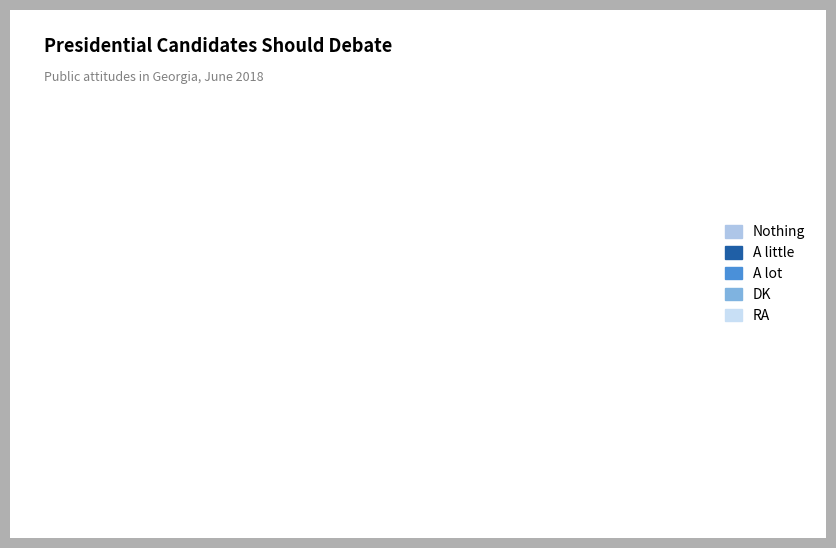

Does any single category account for the majority?

No